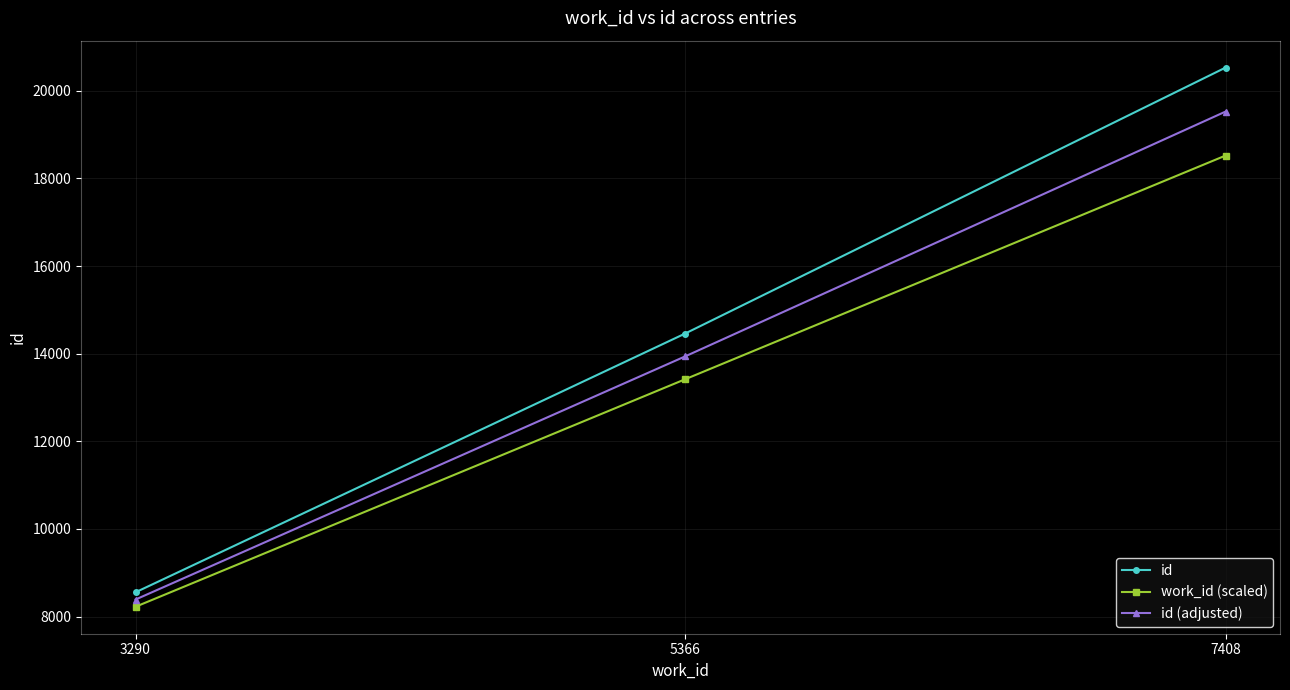

Reading left to right, list all the values displayed in this chart.

id: 3290=8555.0	5366=14458.0	7408=20527.0
work_id (scaled): 3290=8225.0	5366=13415.0	7408=18520.0
id (adjusted): 3290=8390.0	5366=13936.5	7408=19523.5